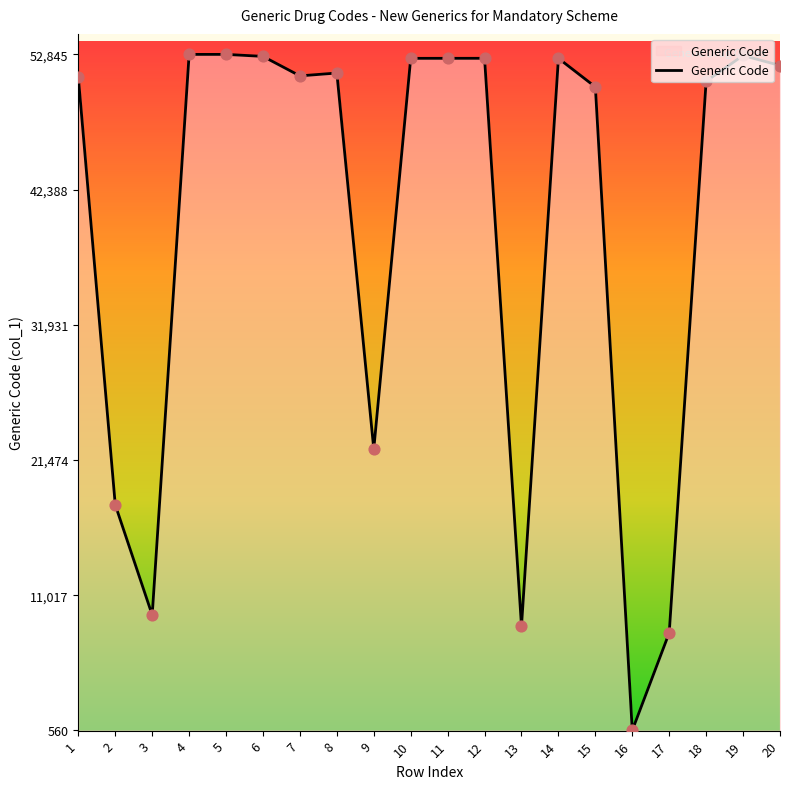

What is the change in value from 3 to 20?

+42499